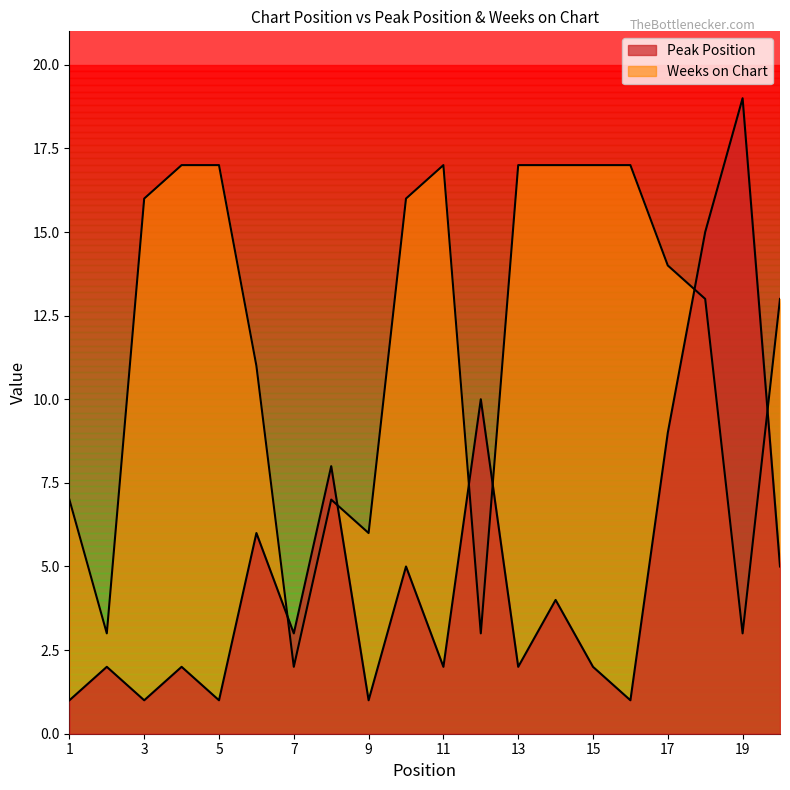

Which series has the largest total across all categories?

Weeks on Chart